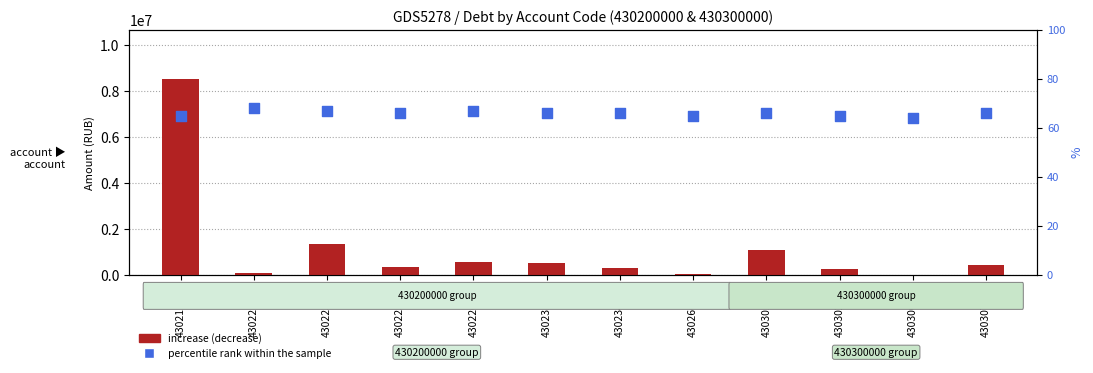

What are all the series names shown in the legend?

increase, percentile rank within the sample